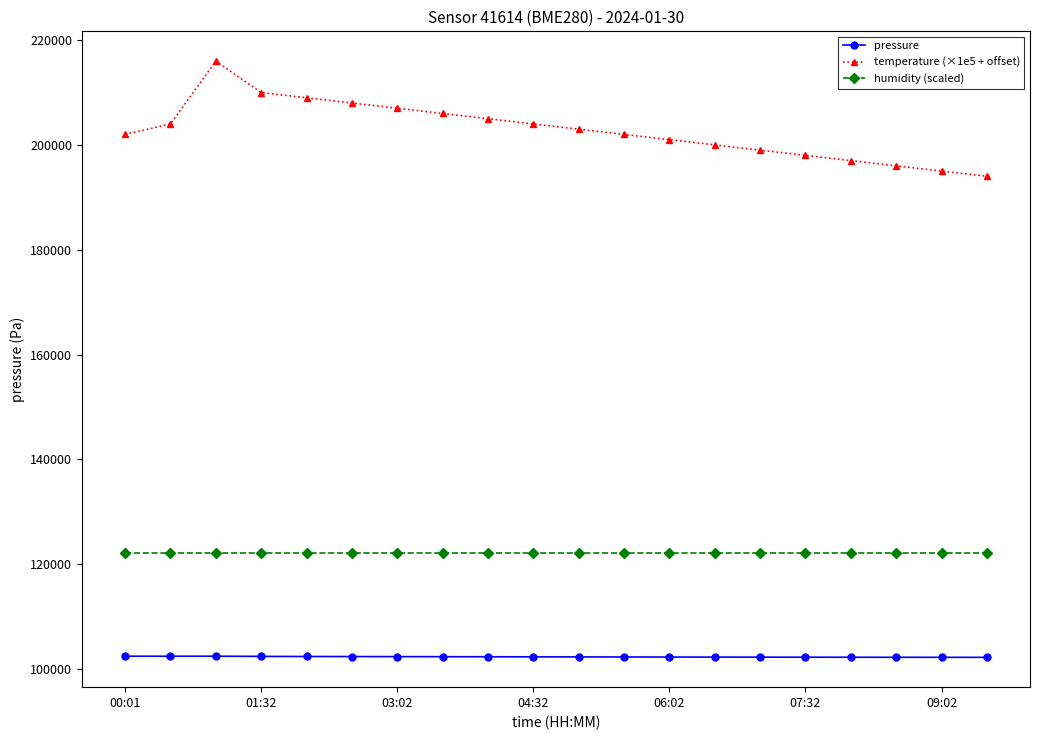

Which series has the largest range (max minus min)?

temperature (×1e5 + offset)